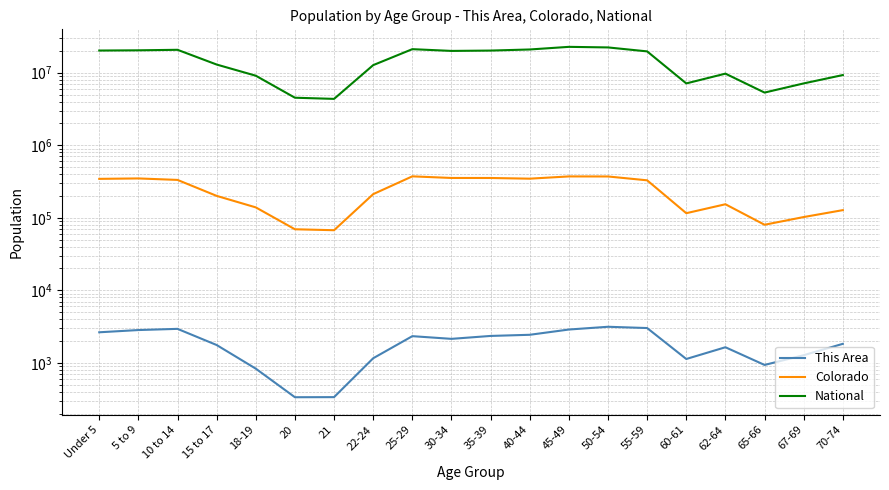

What is the difference between the Colorado values at 40-44 and 35-39?

7566